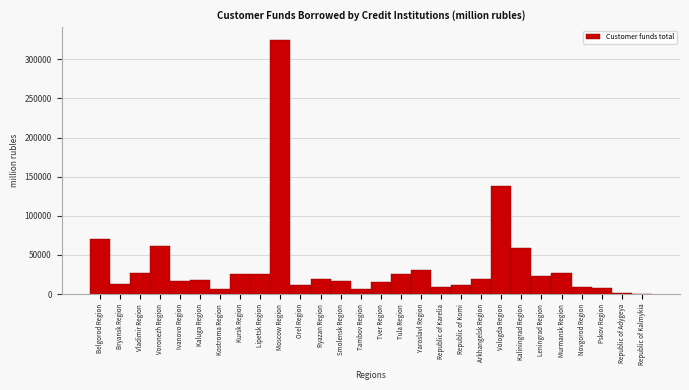

Where is the data nearest to the value 162795?

Vologda Region